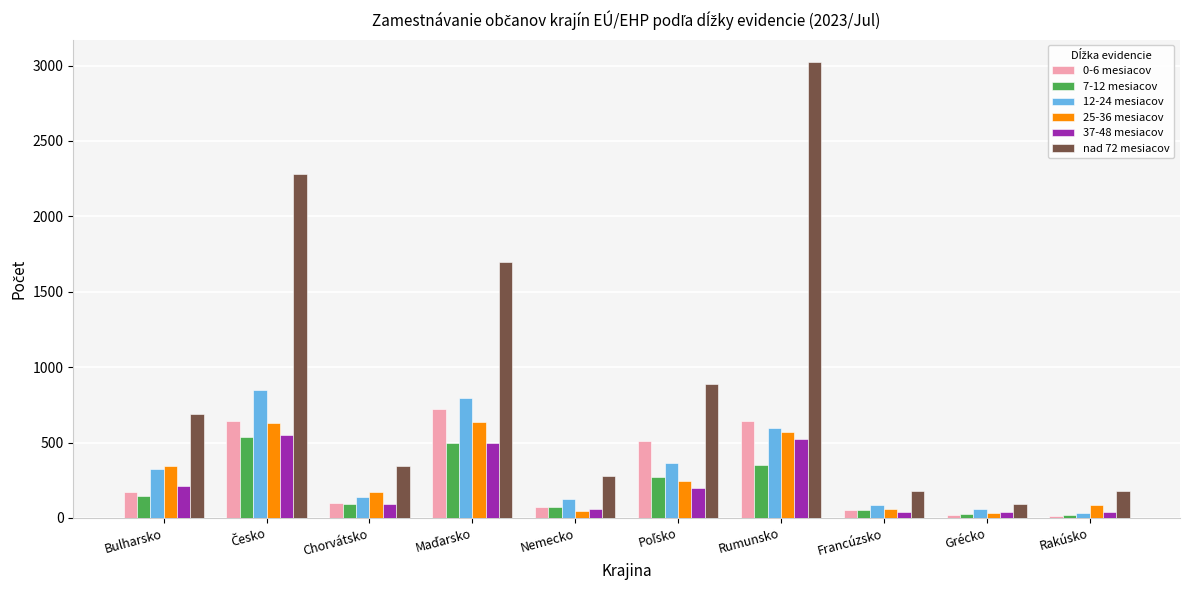

True or false: nad 72 mesiacov has a value of 447 at Nemecko.

False